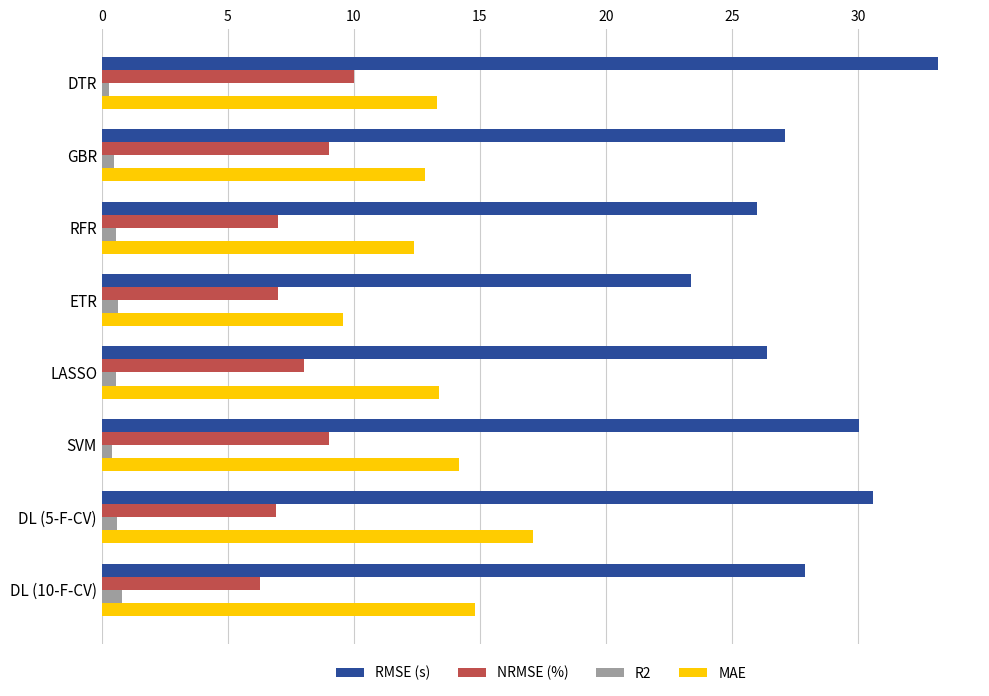

Which series has the largest total across all categories?

RMSE (s)